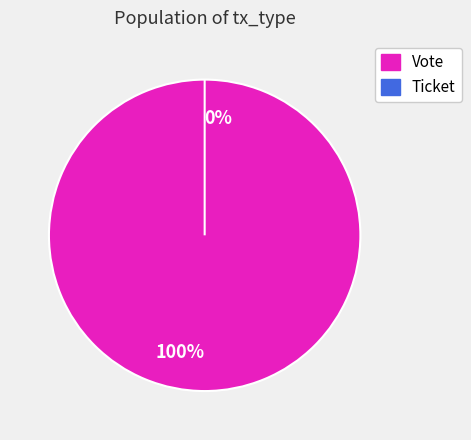

Between Ticket (io_index=0) and Vote (io_index=1), which is larger?

Vote (io_index=1)